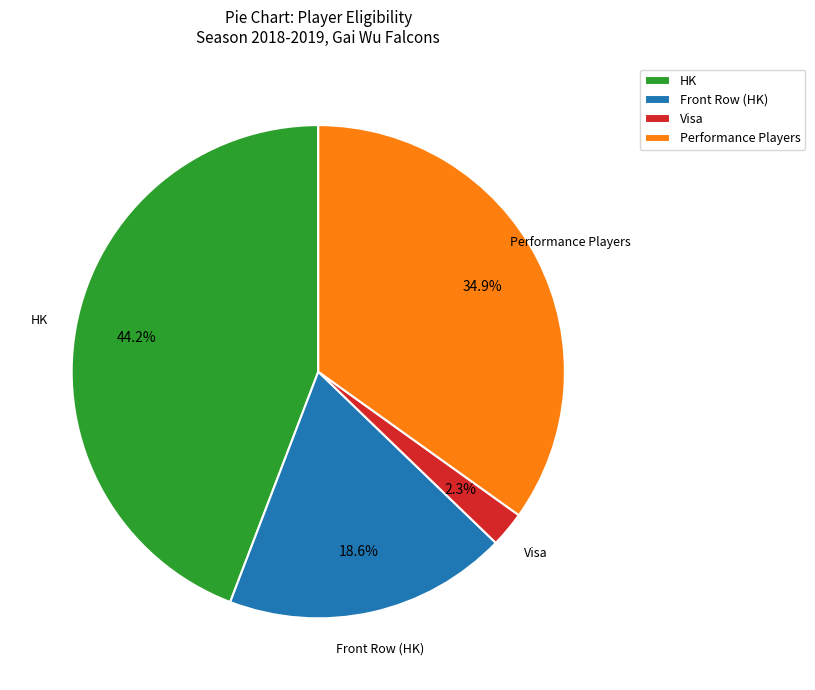

How many segments does this pie chart have?

4